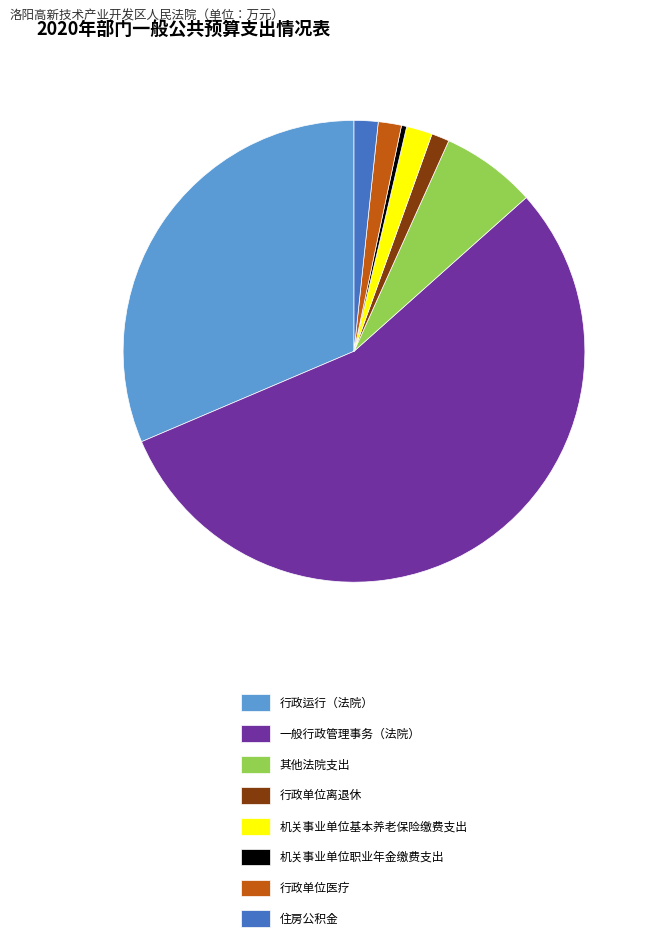

The 住房公积金 slice represents 12% of the pie. True or false?

False